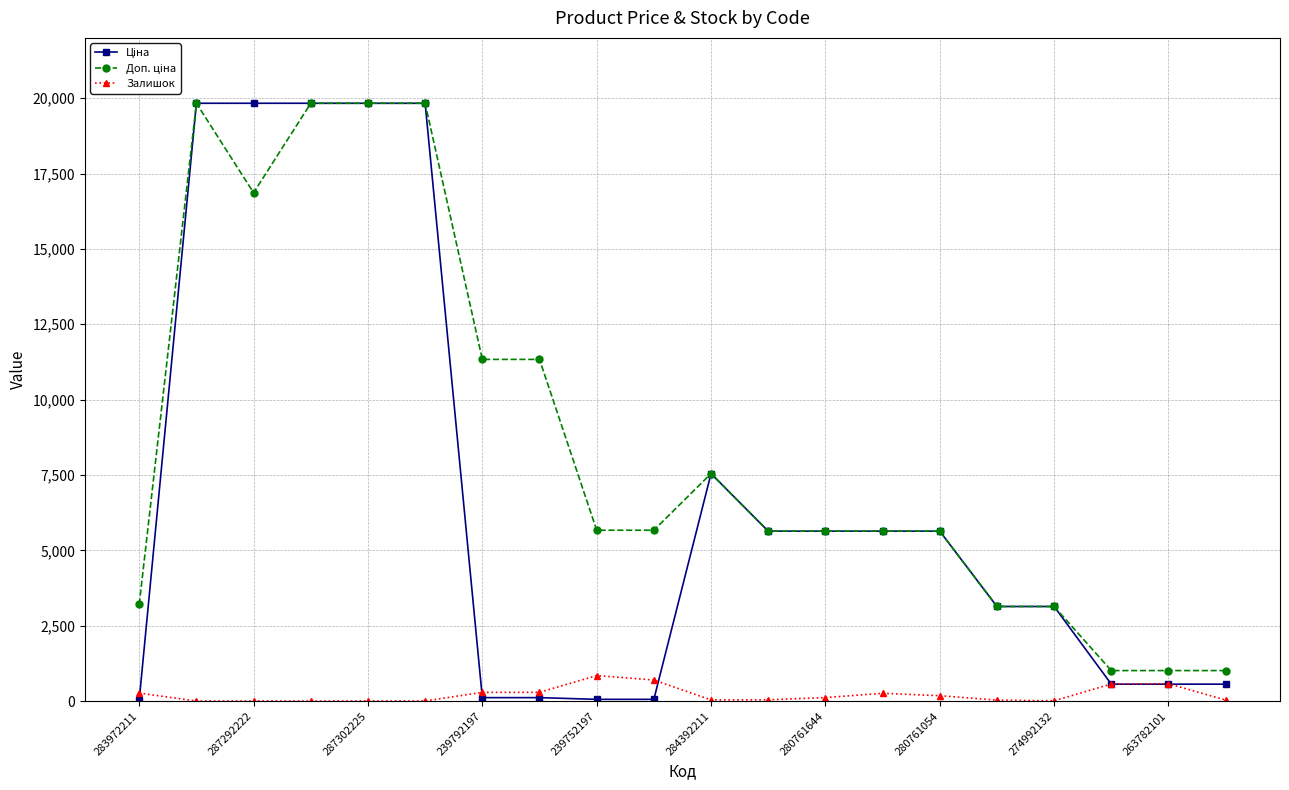

At how many categories does at least one series exceed 15023?

5